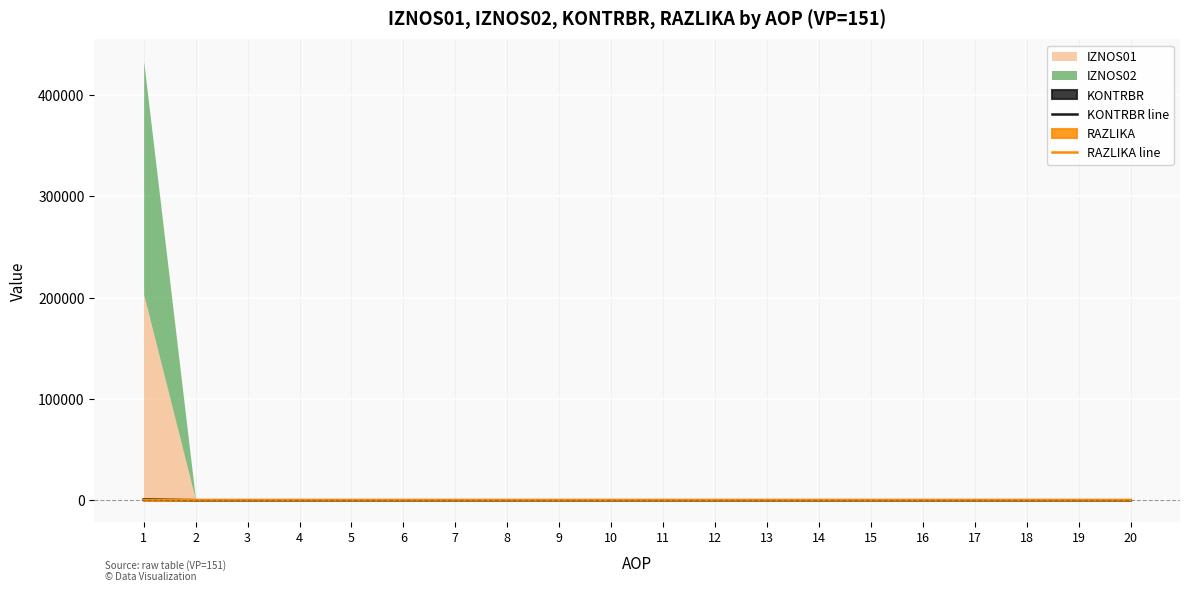

True or false: RAZLIKA line and KONTRBR line cross at least once.

False